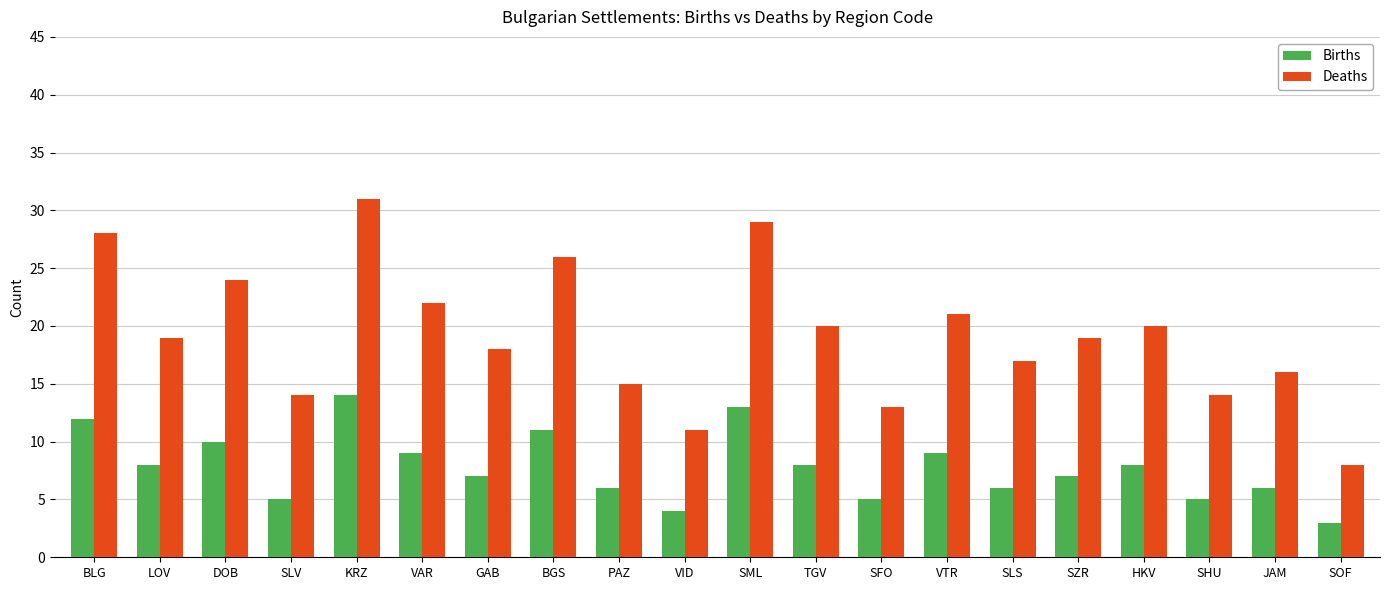

Does the chart contain any negative values?

No